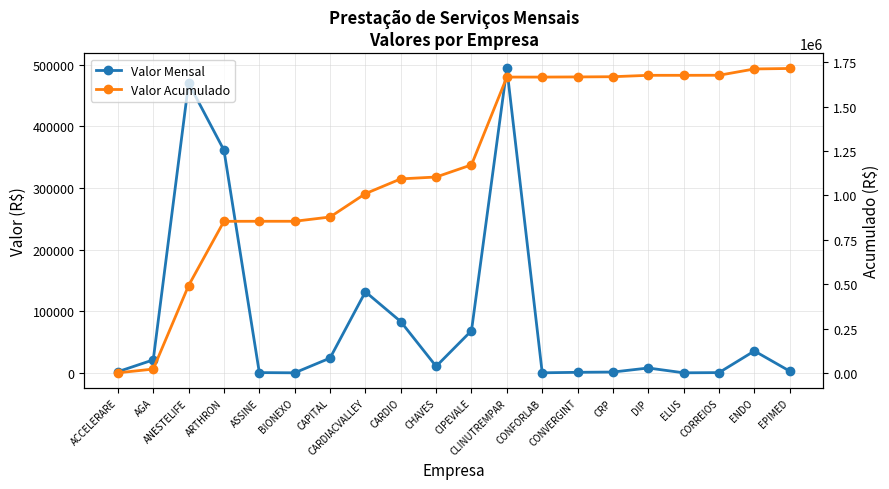

Reading right to left, extract all data points from this chart.

Valor Mensal: 2700	35473	340	0	7821	1252	818	0	494051	68393	10523	83120	131509	23916	0	336	361417	470174	21000	1801
Valor Acumulado: 1714644	1711944	1676471	1676131	1676131	1668310	1667058	1666240	1666240	1172189	1103796	1093273	1010153	878644	854728	854728	854392	492975	22801	1801